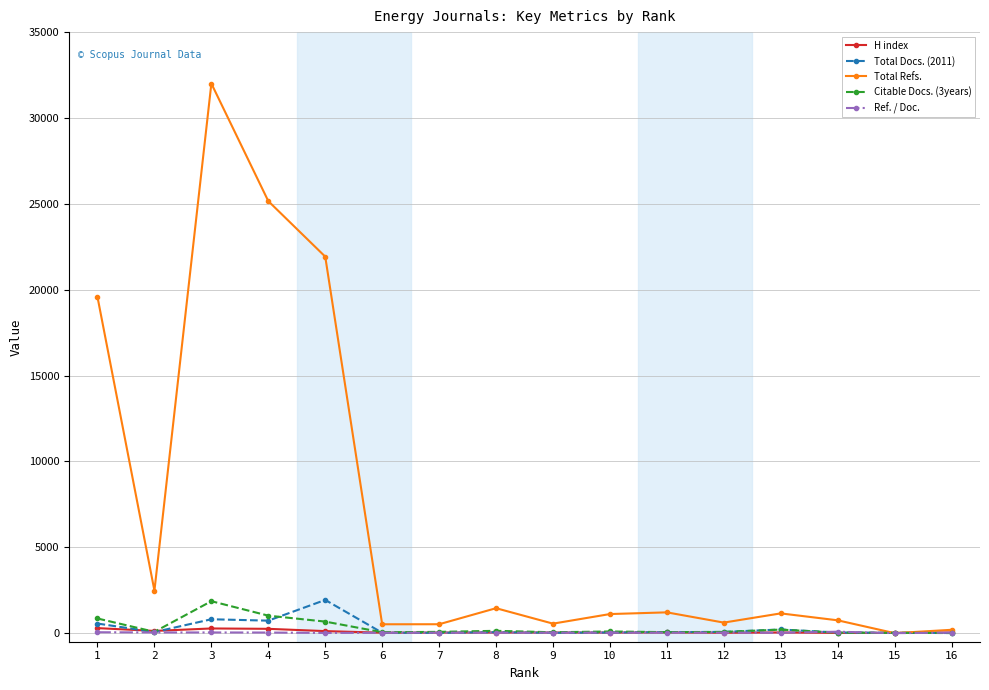

What is the value of the Total Refs. point at the 11th from the left?

1210.0